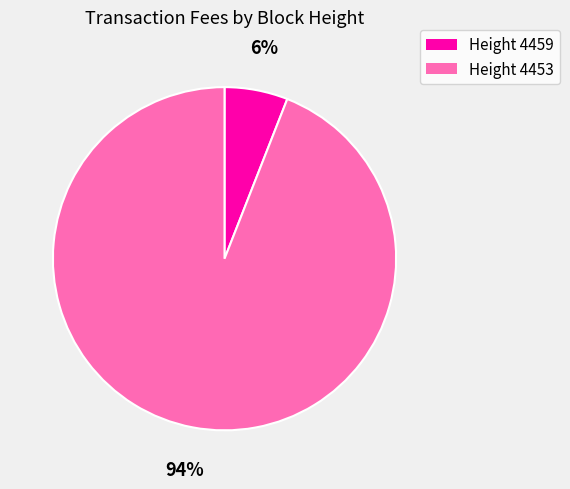

Count the number of slices in the pie.

2